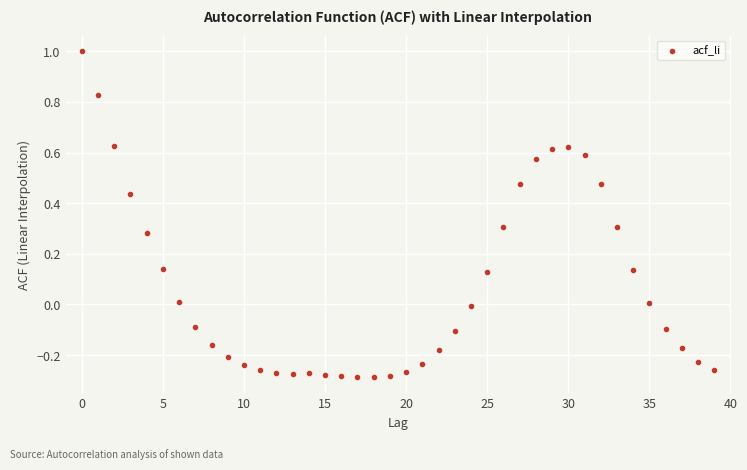

What is the range of Y values (max minus min)?

1.3